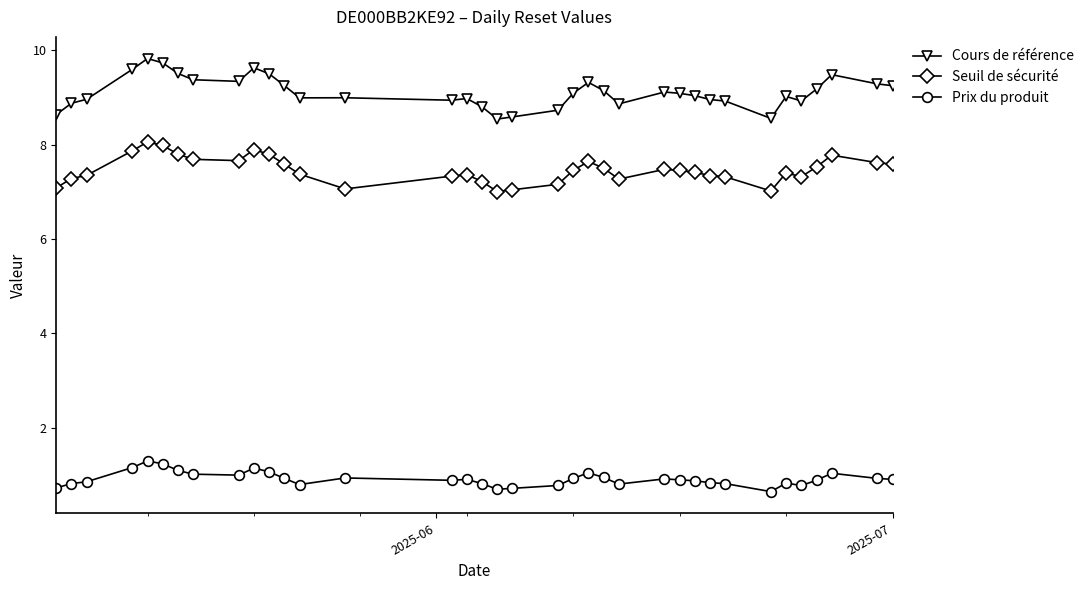

What is the lowest value of the Cours de référence series?

8.5